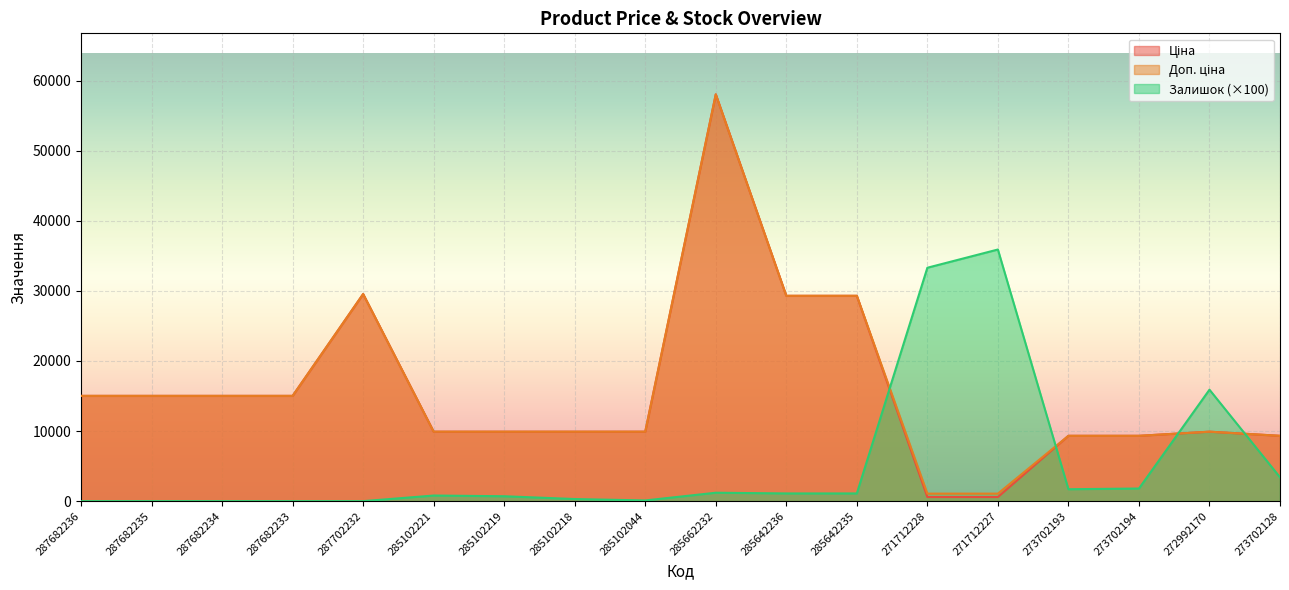

Reading left to right, list all the values displayed in this chart.

Ціна: 287682236=15019.2	287682235=15019.2	287682234=15019.2	287682233=15019.2	287702232=29548.9	285102221=9908.5	285102219=9908.5	285102218=9908.5	285102044=9908.5	285662232=58037.0	285642236=29294.9	285642235=29294.9	271712228=586.0	271712227=586.0	273702193=9321.4	273702194=9321.4	272992170=9908.5	273702128=9321.4
Доп. ціна: 287682236=15019.2	287682235=15019.2	287682234=15019.2	287682233=15019.2	287702232=29548.9	285102221=9908.5	285102219=9908.5	285102218=9908.5	285102044=9908.5	285662232=58037.0	285642236=29294.9	285642235=29294.9	271712228=1074.5	271712227=1074.5	273702193=9321.4	273702194=9321.4	272992170=9908.5	273702128=9321.4
Залишок: 287682236=0.0	287682235=0.0	287682234=0.0	287682233=0.0	287702232=0.0	285102221=800.0	285102219=700.0	285102218=300.0	285102044=100.0	285662232=1200.0	285642236=1100.0	285642235=1100.0	271712228=33300.0	271712227=35900.0	273702193=1700.0	273702194=1800.0	272992170=15900.0	273702128=3400.0